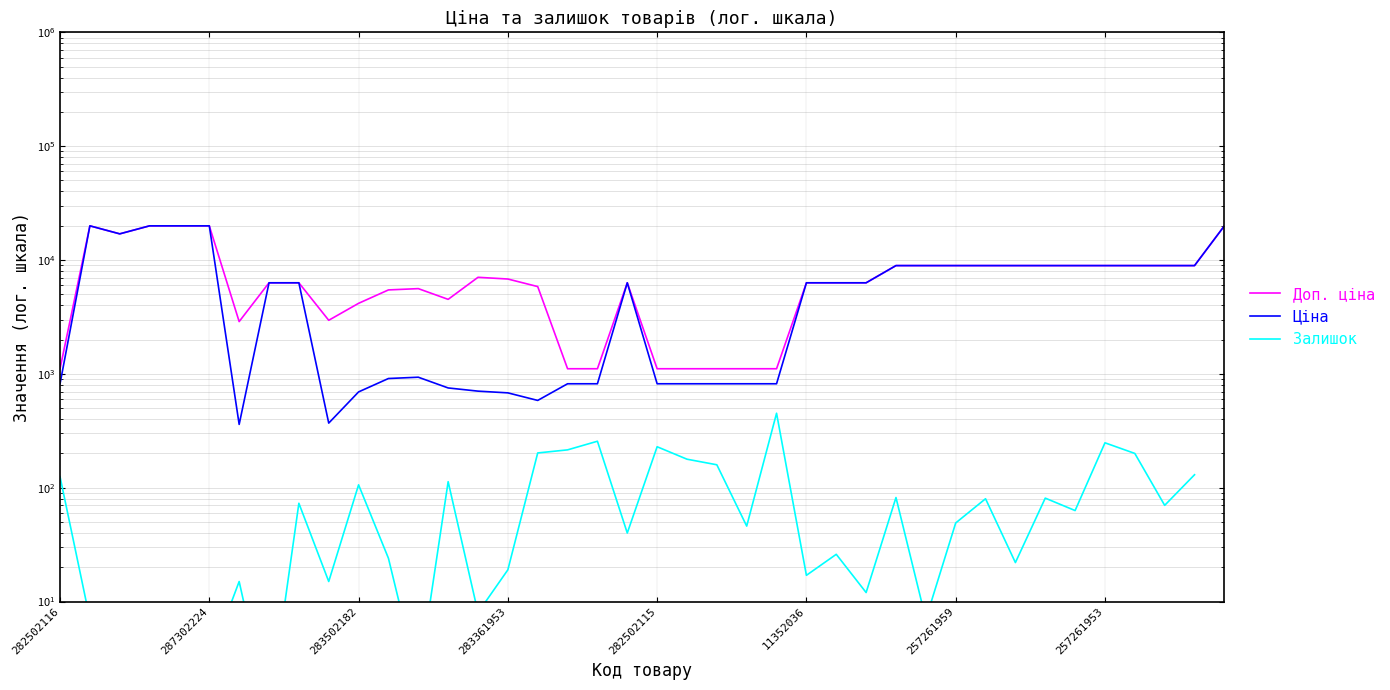

Count the number of categories in the chart.

40